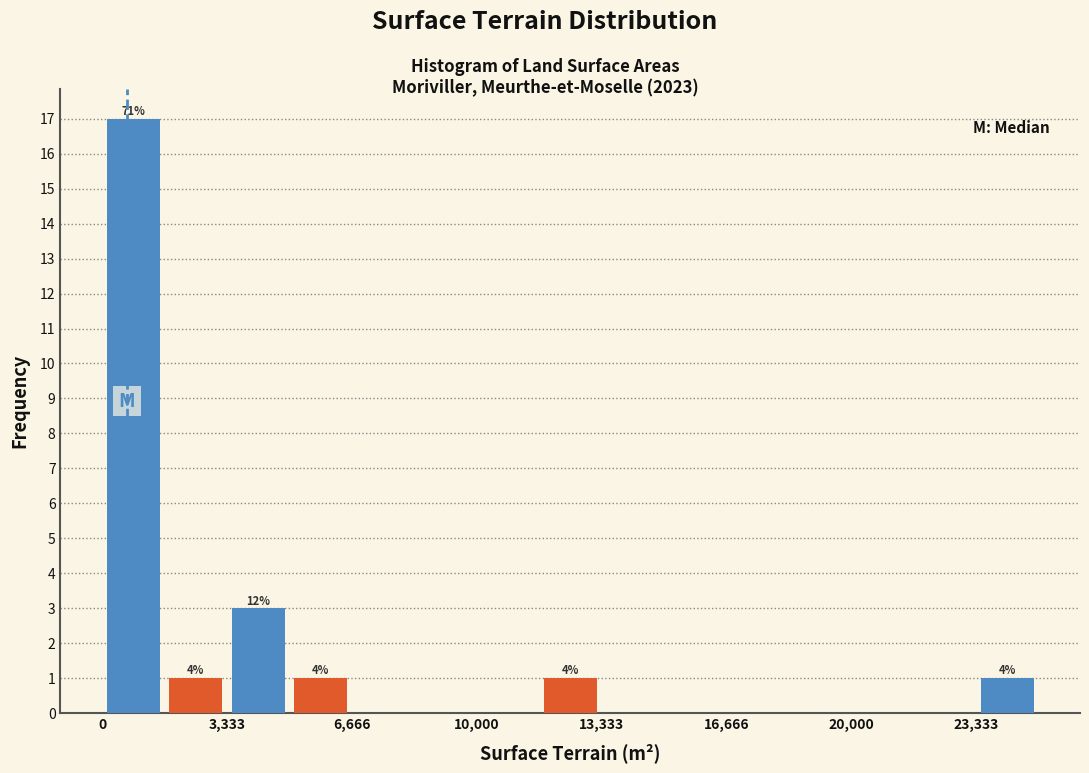

Read against the x-axis, roughly where is the centre of the tallest bar?

1000